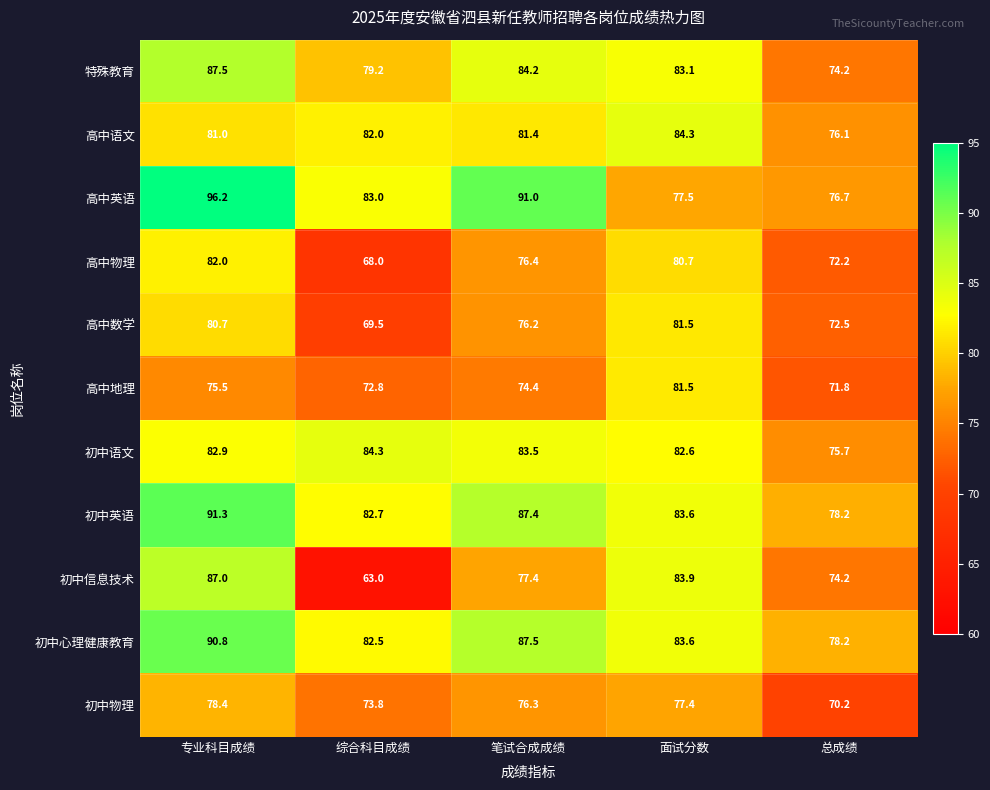

Rank the series at 笔试合成成绩 from highest to lowest value.

高中英语, 初中心理健康教育, 初中英语, 特殊教育, 初中语文, 高中语文, 初中信息技术, 高中物理, 初中物理, 高中数学, 高中地理